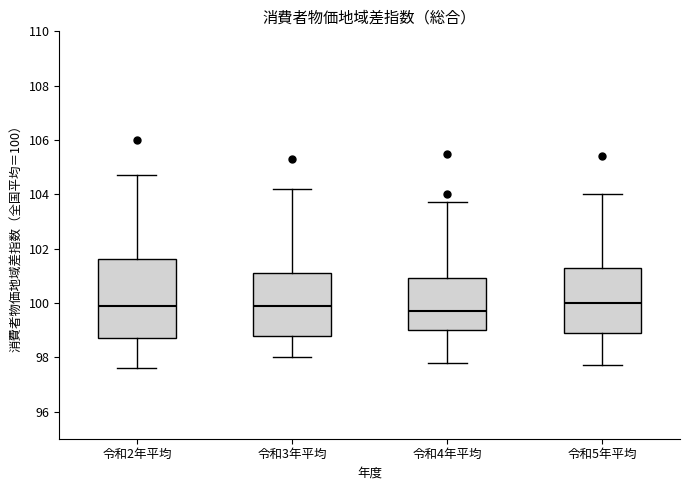

Where does the median line of the box for 令和2年平均 sit on the y-axis? The values are not printed on the chart, so give them approximately, as read against the axis.

100.0